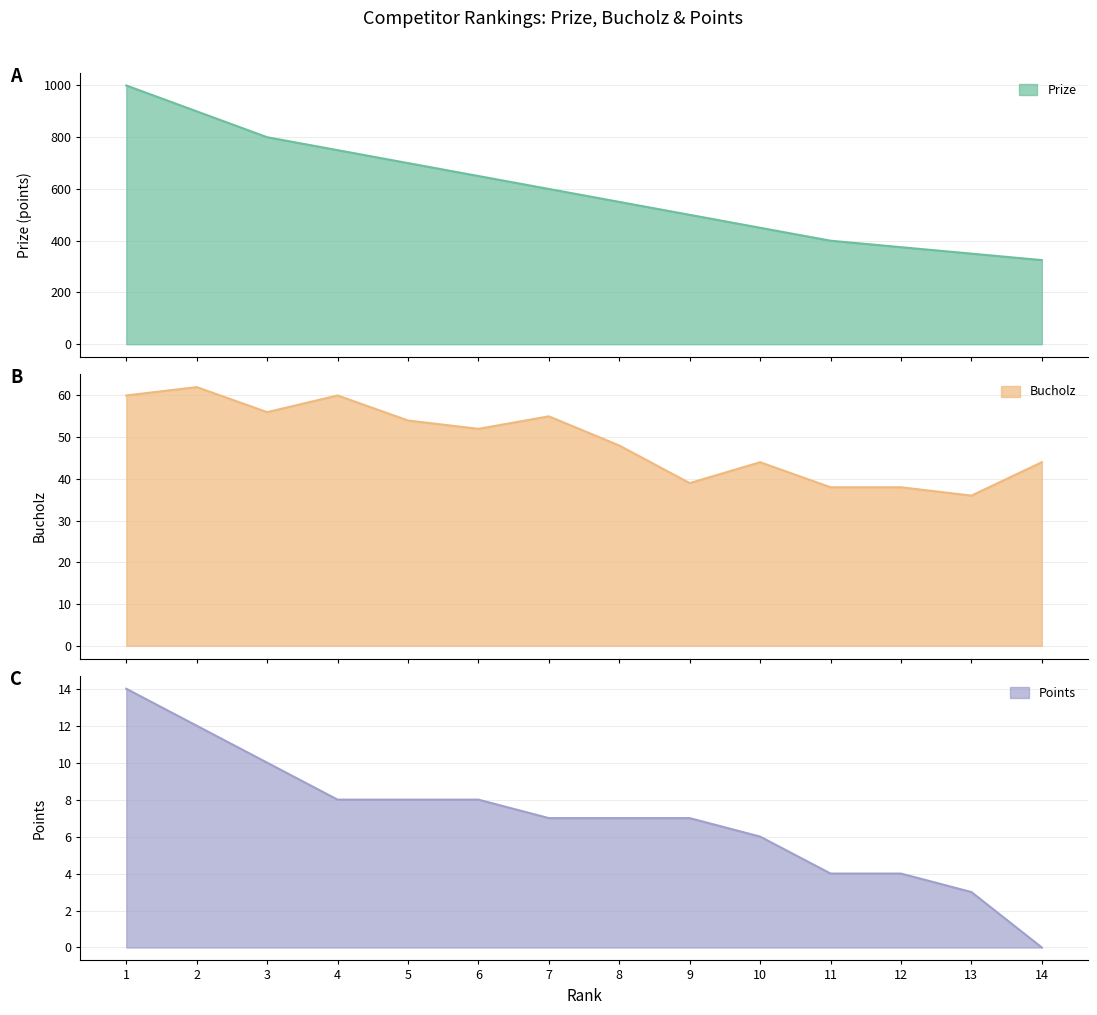

Where does the Prize series first go above 600?

1